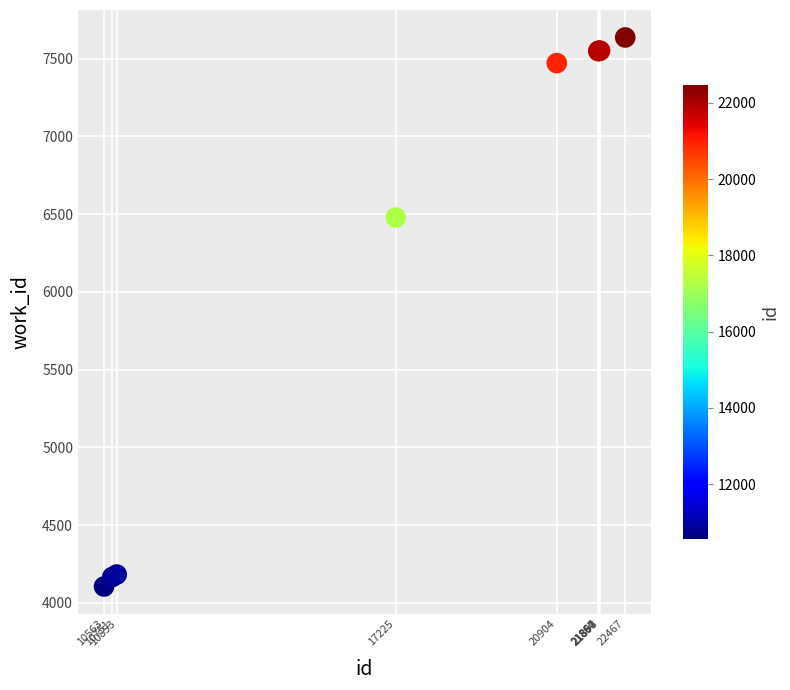

What Y value in the scatter plot is closest to 5871?

6478